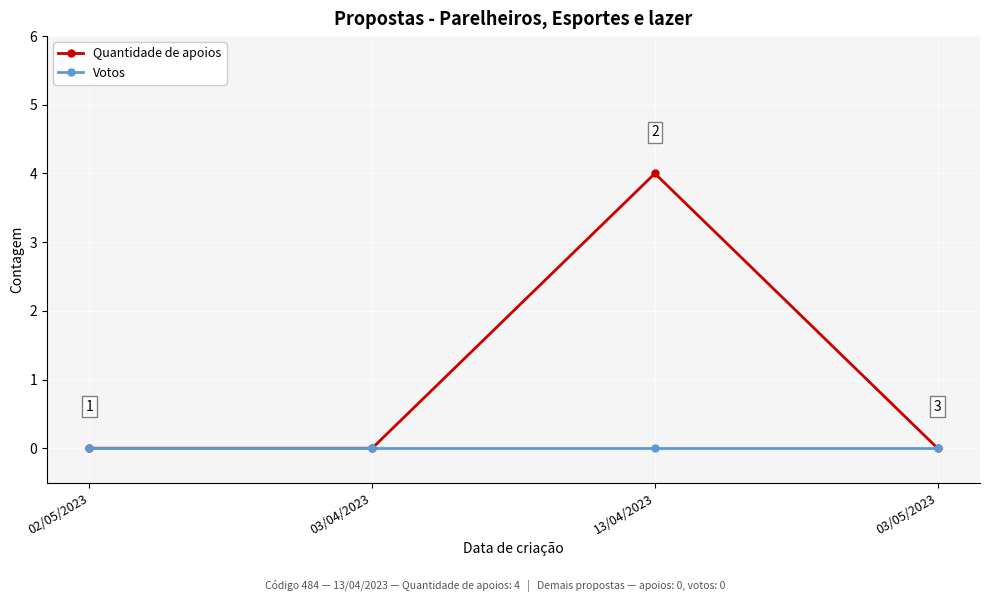

In Quantidade de apoios, how many points are higher than both neighbors (excluding endpoints)?

1